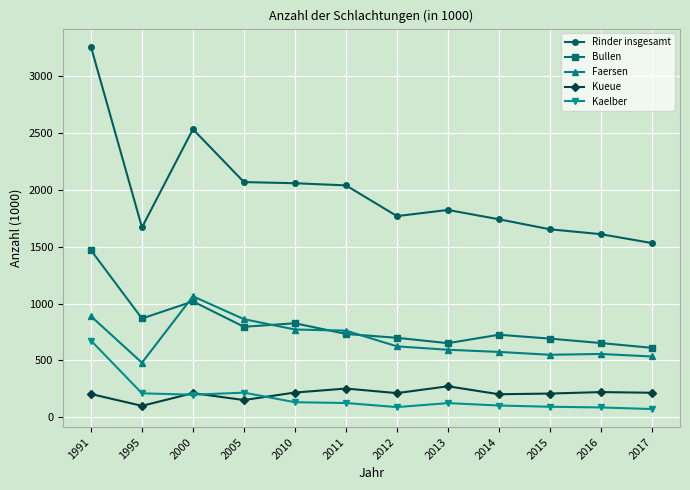

At which category is the sum across all series the highest?

1991